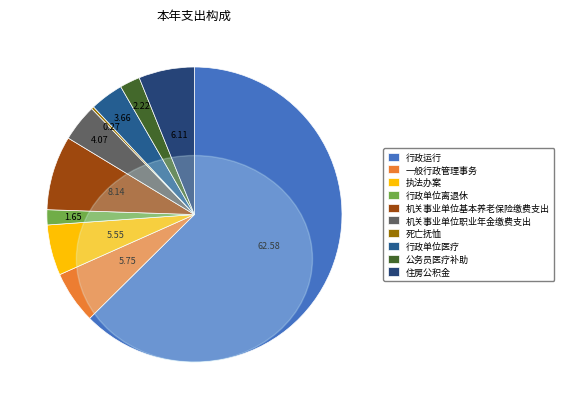

To the nearest percent, what percentage of the pie is 机关事业单位基本养老保险缴费支出?

8%